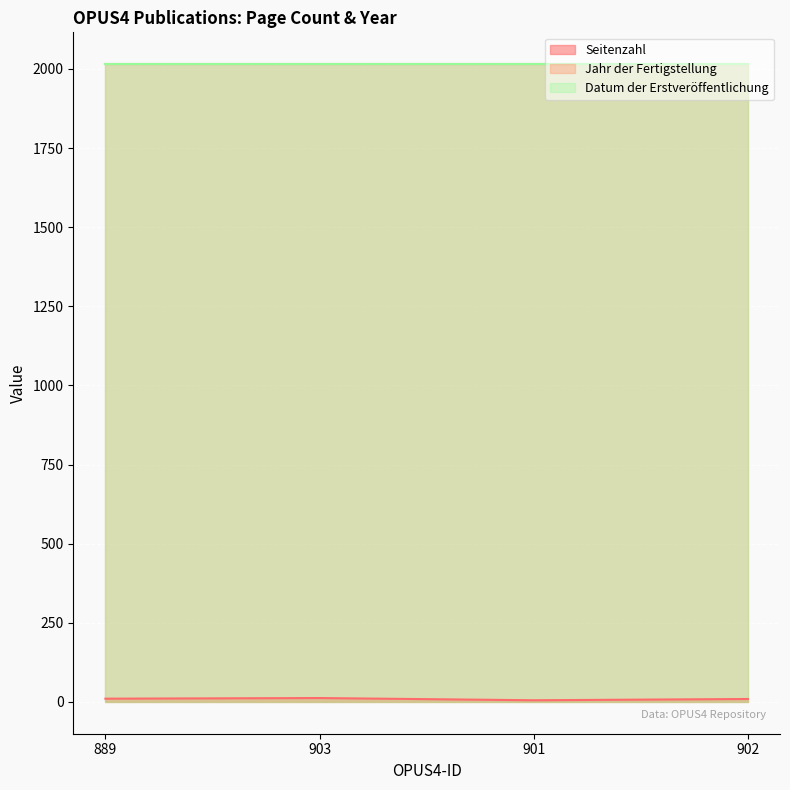

What value does the Datum der Erstveröffentlichung series have at 889?

2015